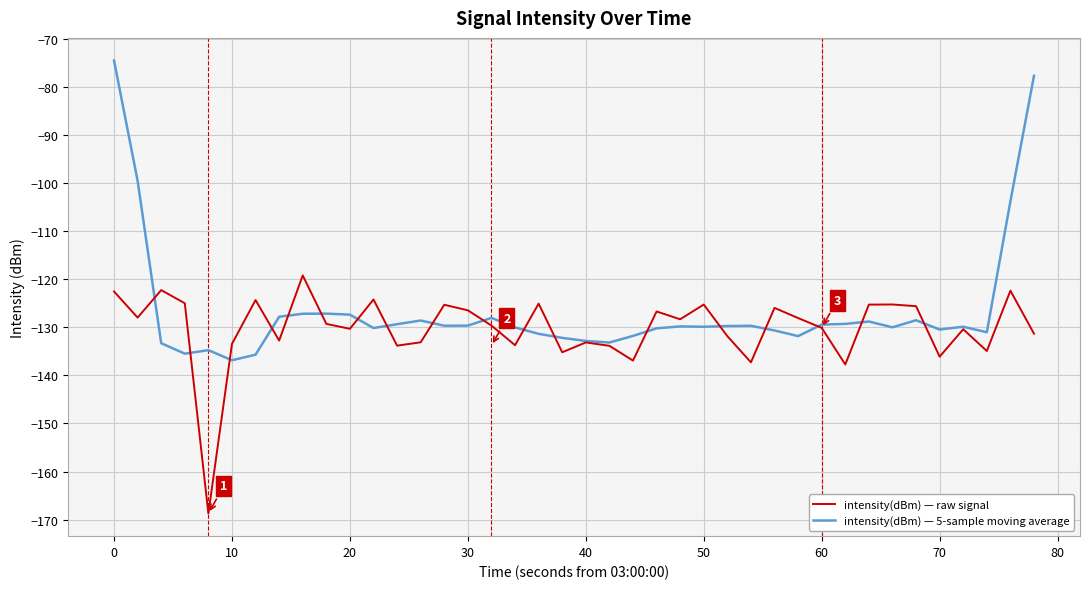

What are all the series names shown in the legend?

intensity(dBm) — raw signal, intensity(dBm) — 5-sample moving average